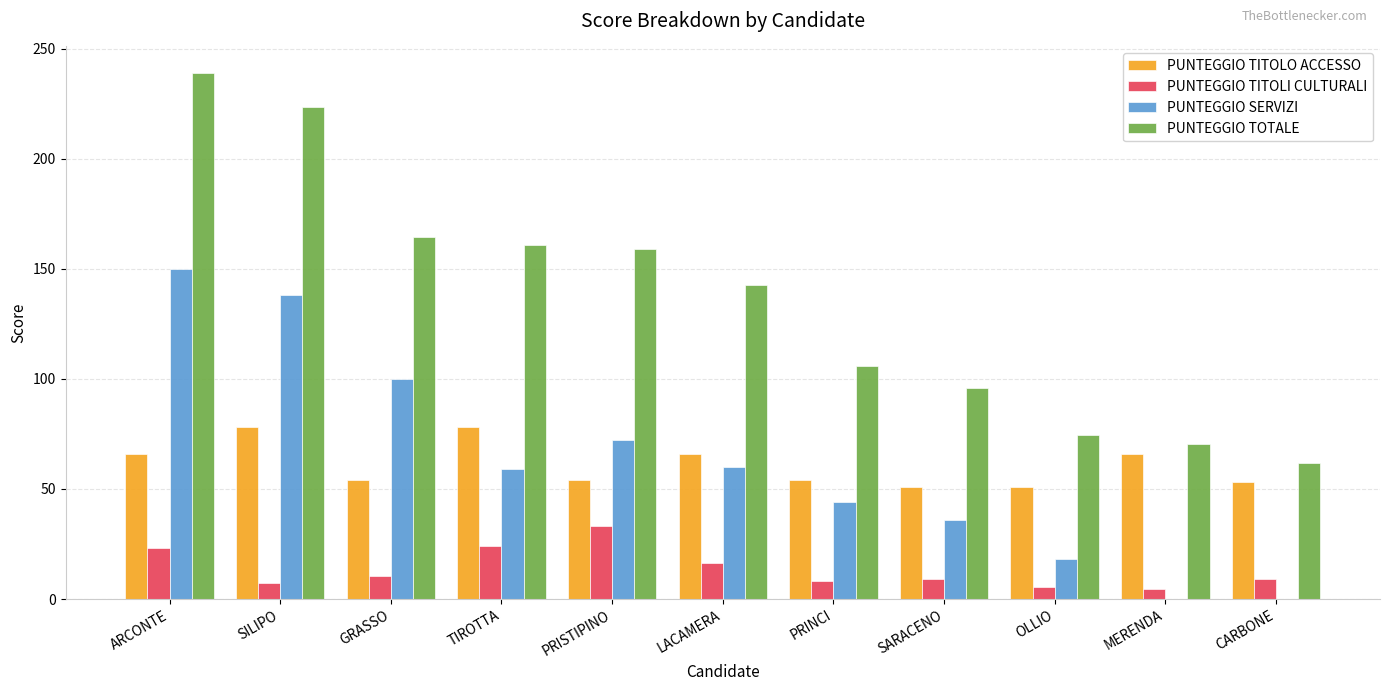

What is the approximate value of PUNTEGGIO TOTALE at ARCONTE?

239.0